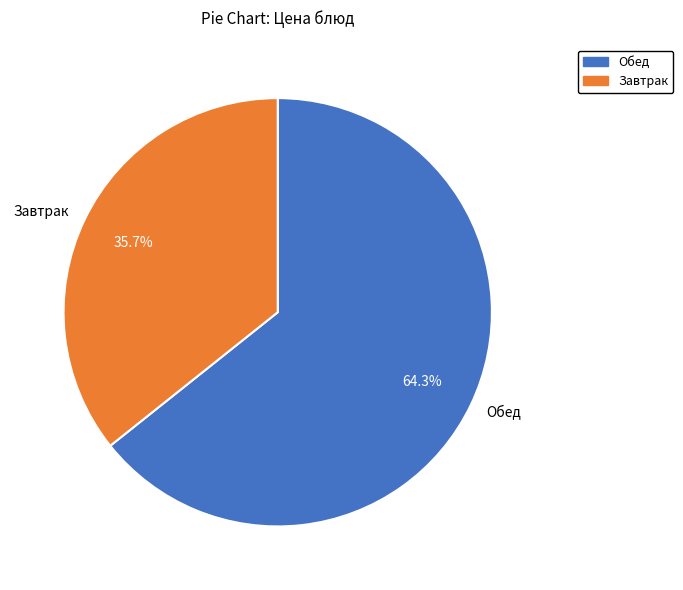

Which slice is the smallest?

Завтрак